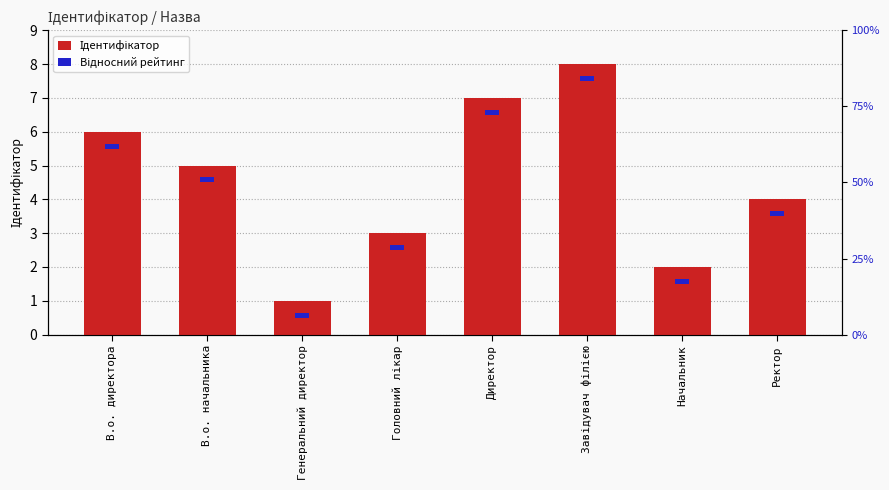

What is the total value across all series at Завідувач філією?

8.2